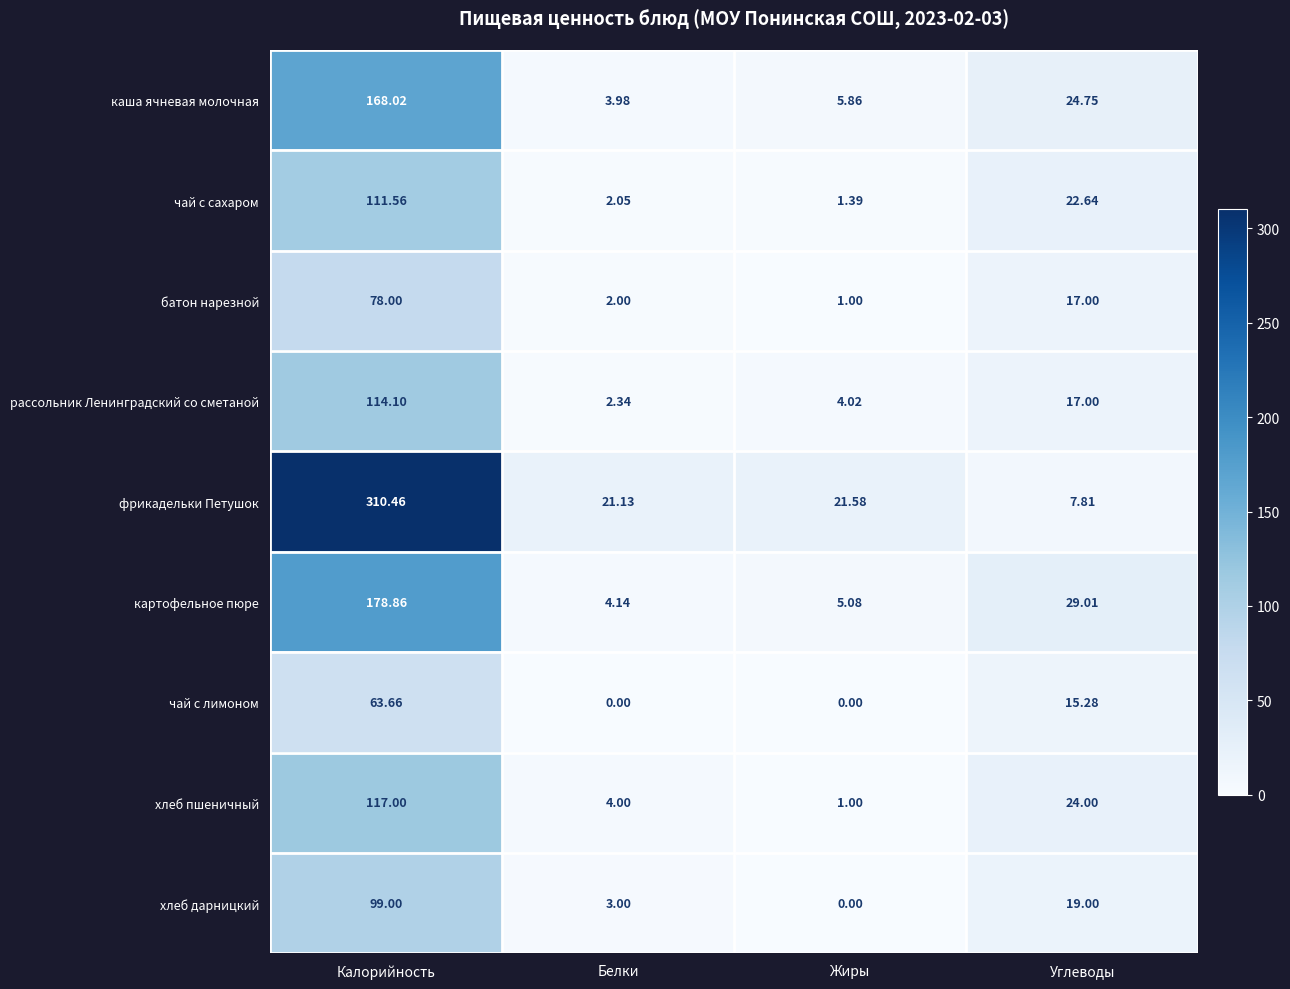

Which series has the widest spread of values?

фрикадельки Петушок